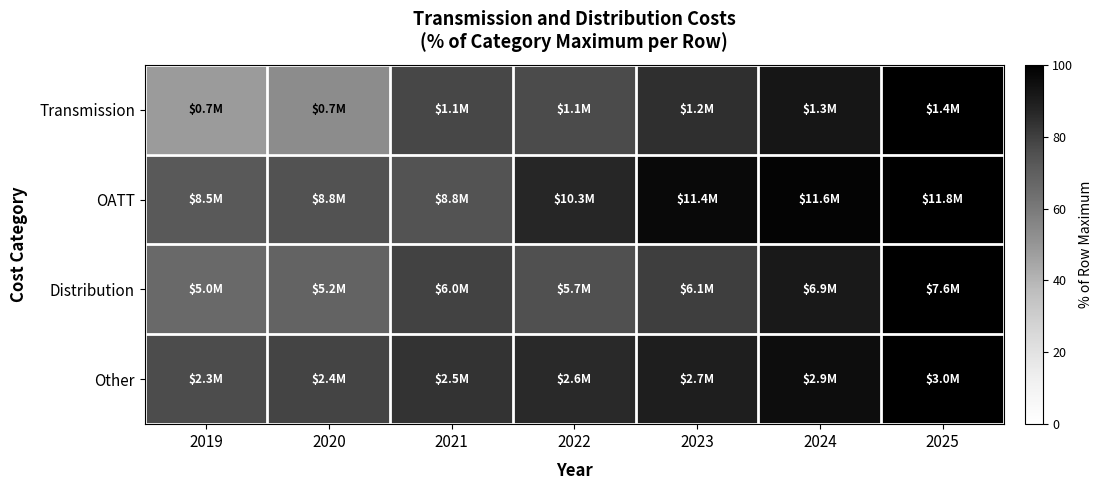

Rank the series by their maximum value, from highest to lowest.

Transmission, OATT, Distribution, Other